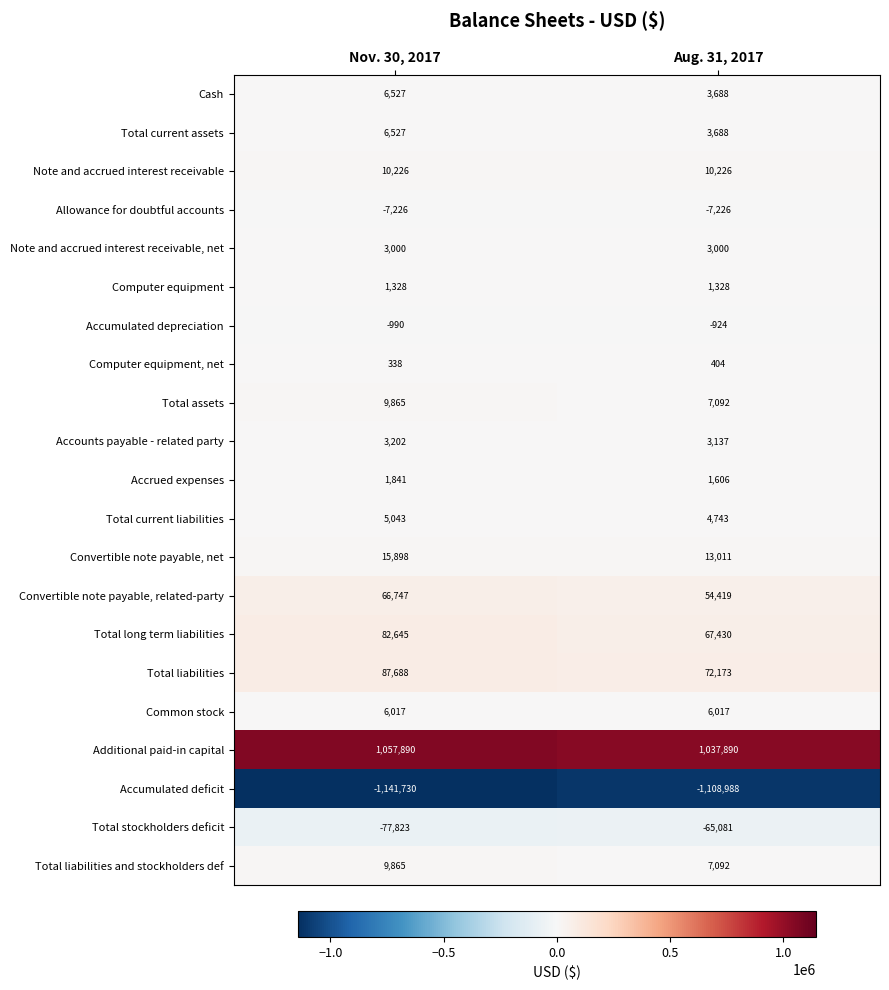

True or false: Total long term liabilities has a value of 123636 at Nov. 30, 2017.

False